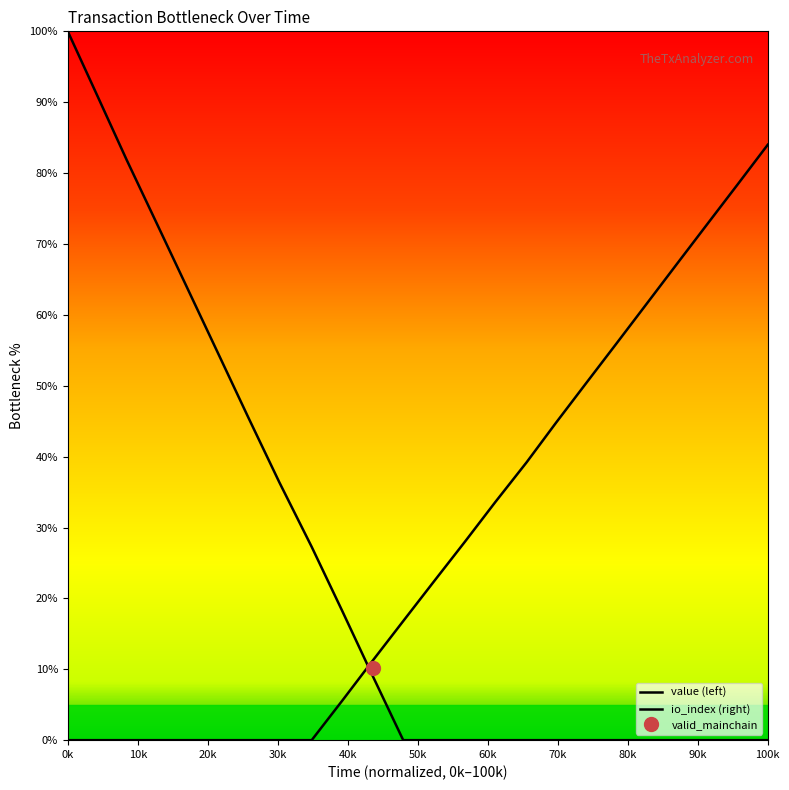

Reading left to right, what are all the values shown in this chart?

value (left): 100.0	90.9	81.8	72.7	63.6	54.5	45.5	36.4	27.3	18.2	9.1	0.0	0.0	0.0	0.0	0.0	0.0	0.0	0.0	0.0	0.0	0.0	0.0	0.0
io_index (right): 0.0	0.0	0.0	0.0	0.0	0.0	0.0	0.0	0.0	5.6	11.2	16.8	22.4	28.0	33.6	39.2	44.8	50.4	56.0	61.6	67.2	72.8	78.4	84.0